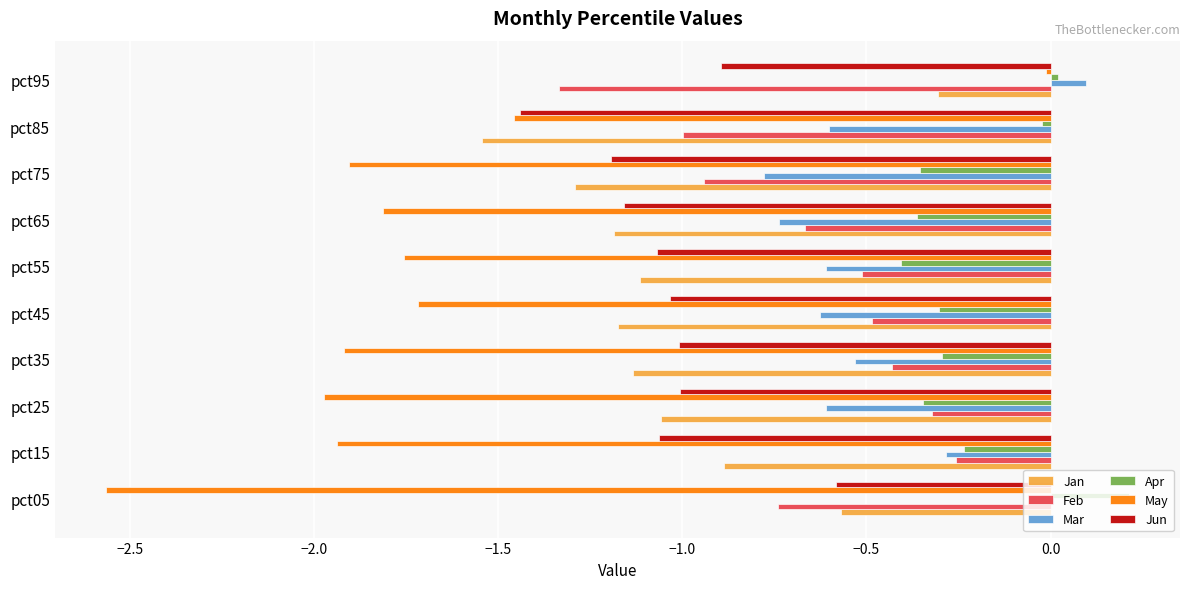

What is the difference between the highest and lowest values at pct45?

1.4